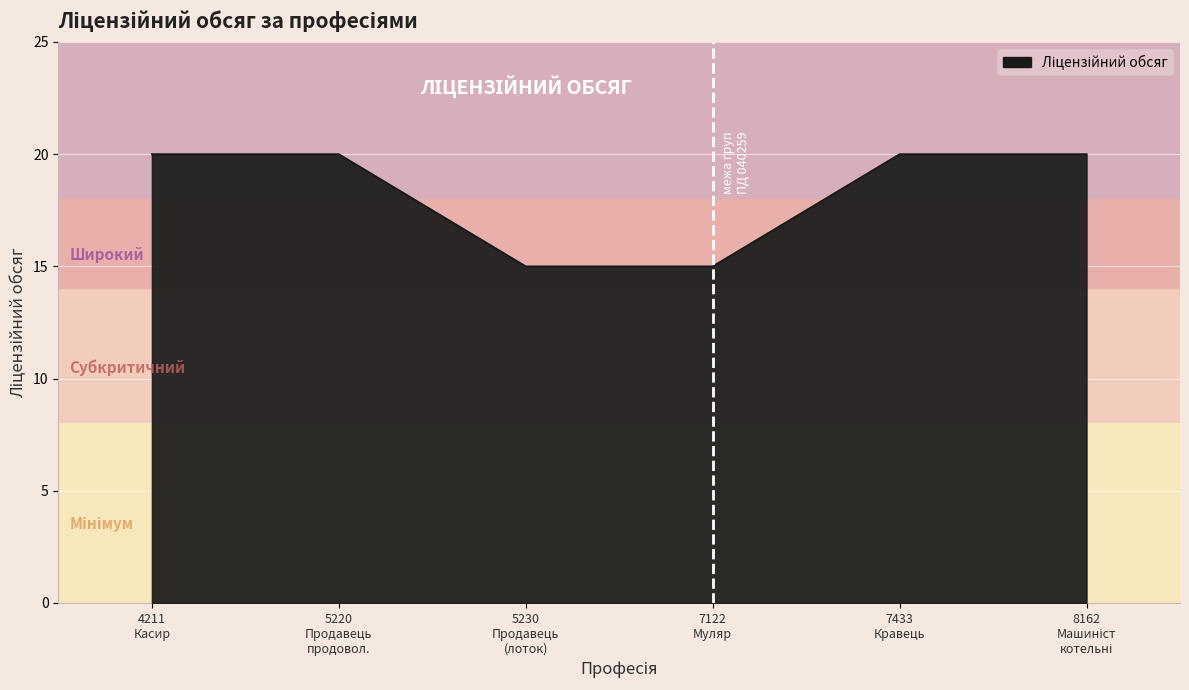

What is the sum of all values?

110